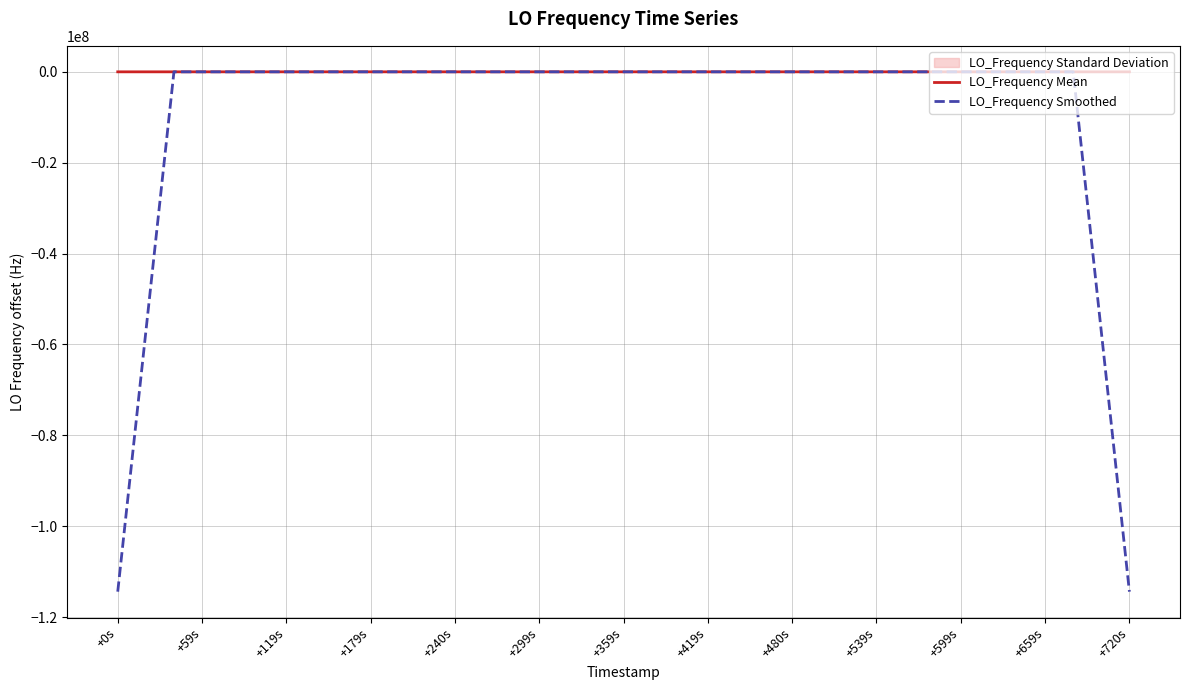

How many negative values does the LO_Frequency Mean series have?

16